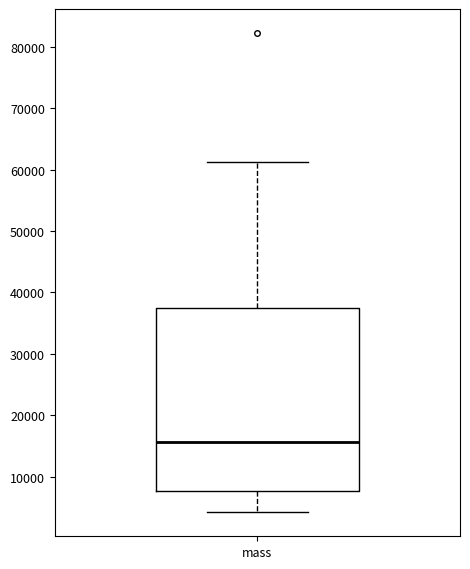

Read this box plot against the y-axis: the position of the median line, the range covered by the box, and the ends of both whiskers. The values are not printed on the chart, so give them approximately, as read against the axis.

median 16000, box 8000 to 37000, whiskers 4000 to 61000